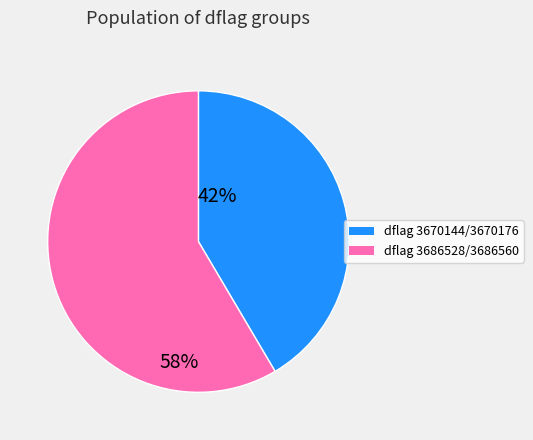

Is there any slice that represents more than half of the pie?

Yes